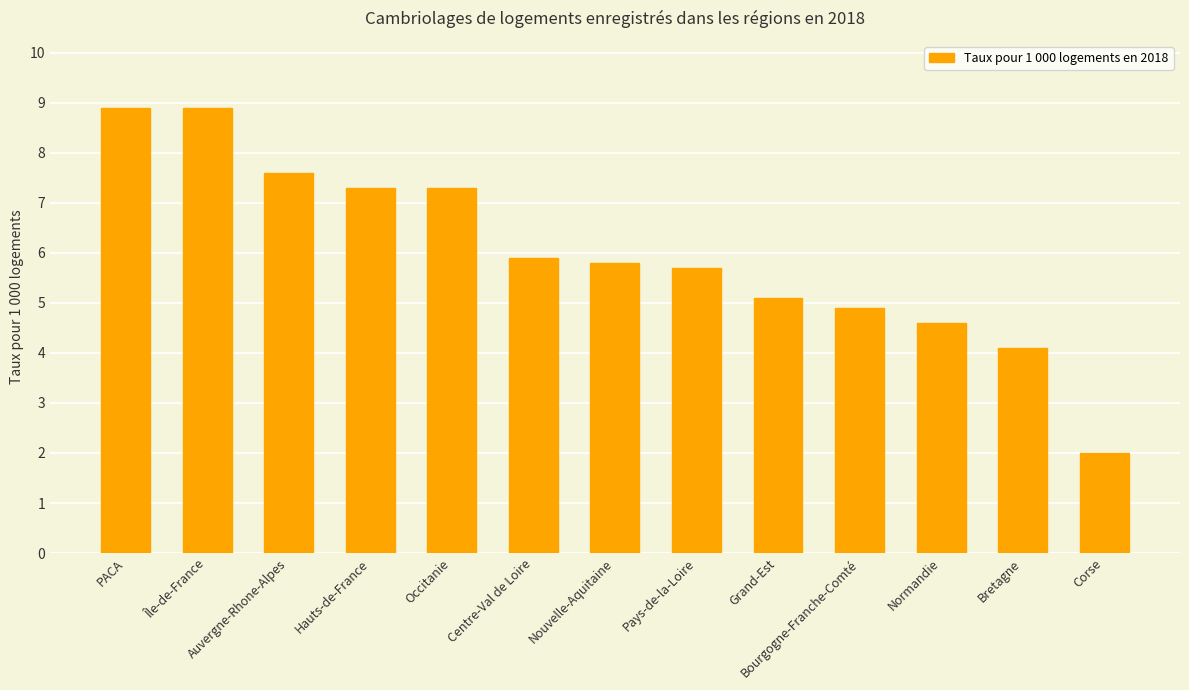

What is the approximate value at Centre-Val de Loire?

5.9